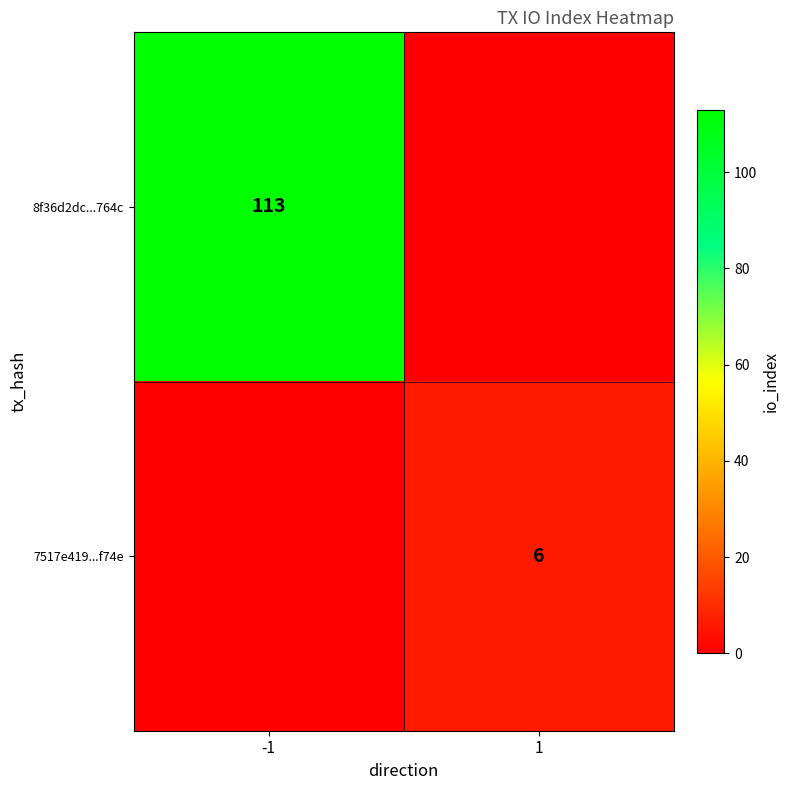

Is it true that 8f36d2dc...764c equals 175 at -1?

False